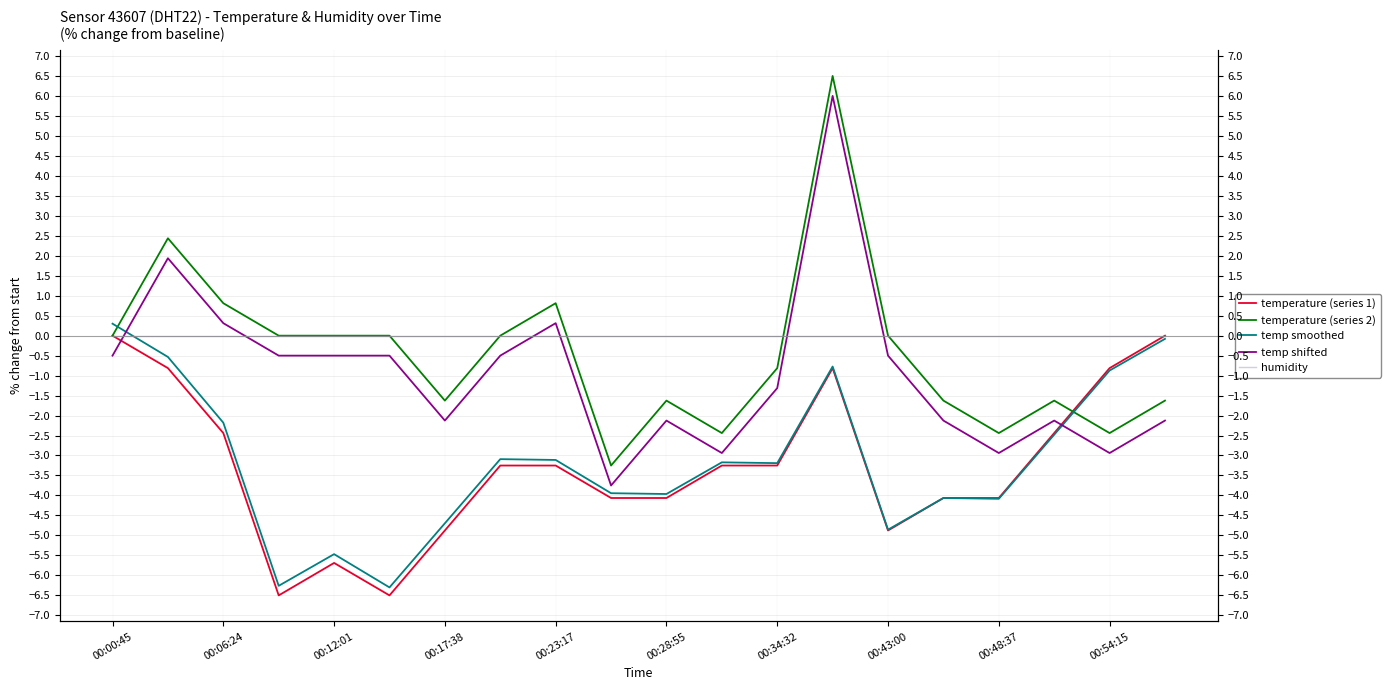

True or false: temperature (series 1) has more than 0 interior local peaks.

True